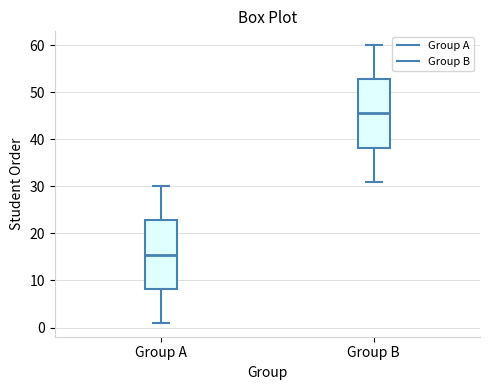

Reading left to right, transcribe this box plot: for each box, give where its median line is, the range the box spans, and where its two whiskers end, as read against the y-axis. The values are not printed on the chart, so give them approximately, as read against the axis.

Group A: median 16, box 8 to 23, whiskers 1 to 30
Group B: median 46, box 38 to 53, whiskers 31 to 60